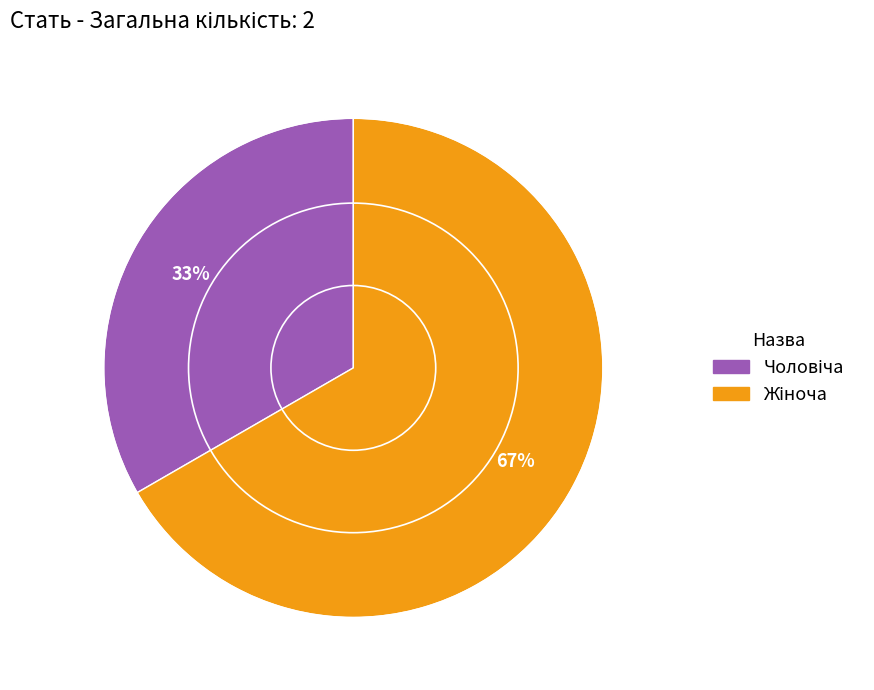

To the nearest percent, what is the average slice percentage?

50%